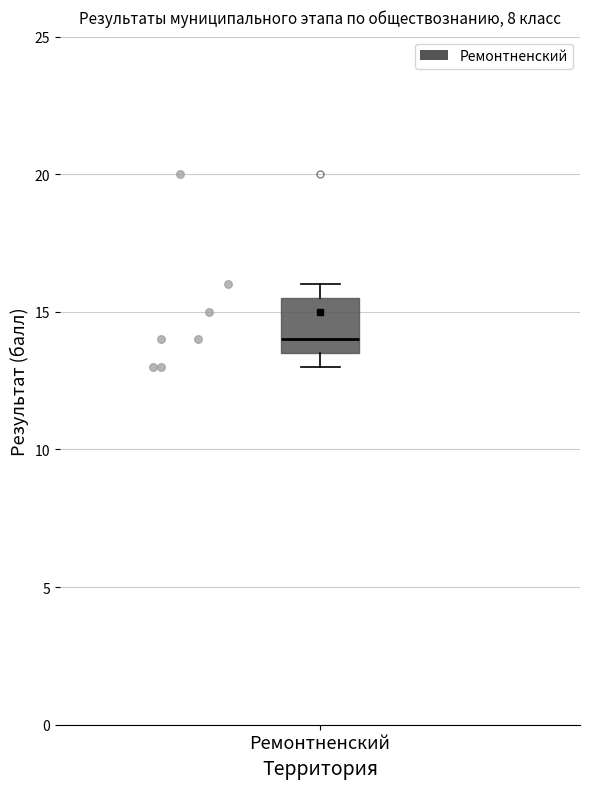

Where does the median line of the box for Ремонтненский sit on the y-axis? The values are not printed on the chart, so give them approximately, as read against the axis.

14.0